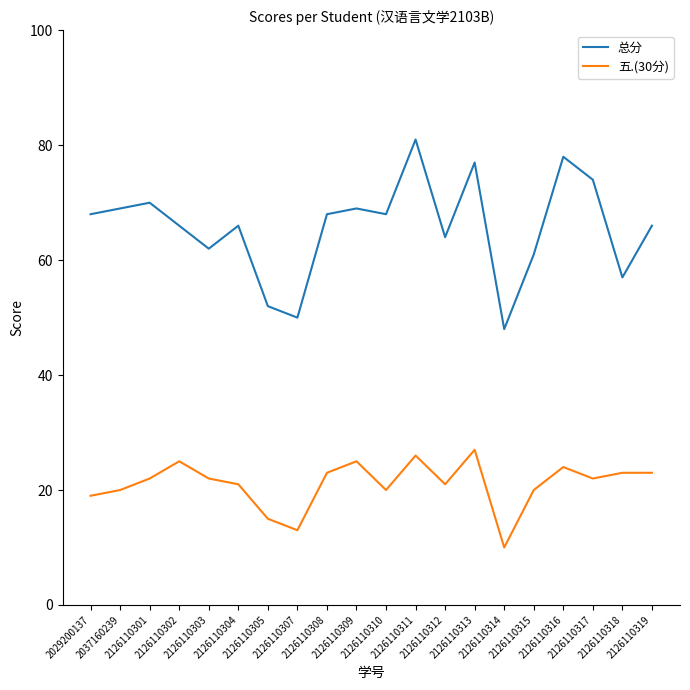

Reading right to left, what are all the values shown in this chart?

总分: 2126110319=66	2126110318=57	2126110317=74	2126110316=78	2126110315=61	2126110314=48	2126110313=77	2126110312=64	2126110311=81	2126110310=68	2126110309=69	2126110308=68	2126110307=50	2126110305=52	2126110304=66	2126110303=62	2126110302=66	2126110301=70	2037160239=69	2029200137=68
五.(30分): 2126110319=23	2126110318=23	2126110317=22	2126110316=24	2126110315=20	2126110314=10	2126110313=27	2126110312=21	2126110311=26	2126110310=20	2126110309=25	2126110308=23	2126110307=13	2126110305=15	2126110304=21	2126110303=22	2126110302=25	2126110301=22	2037160239=20	2029200137=19